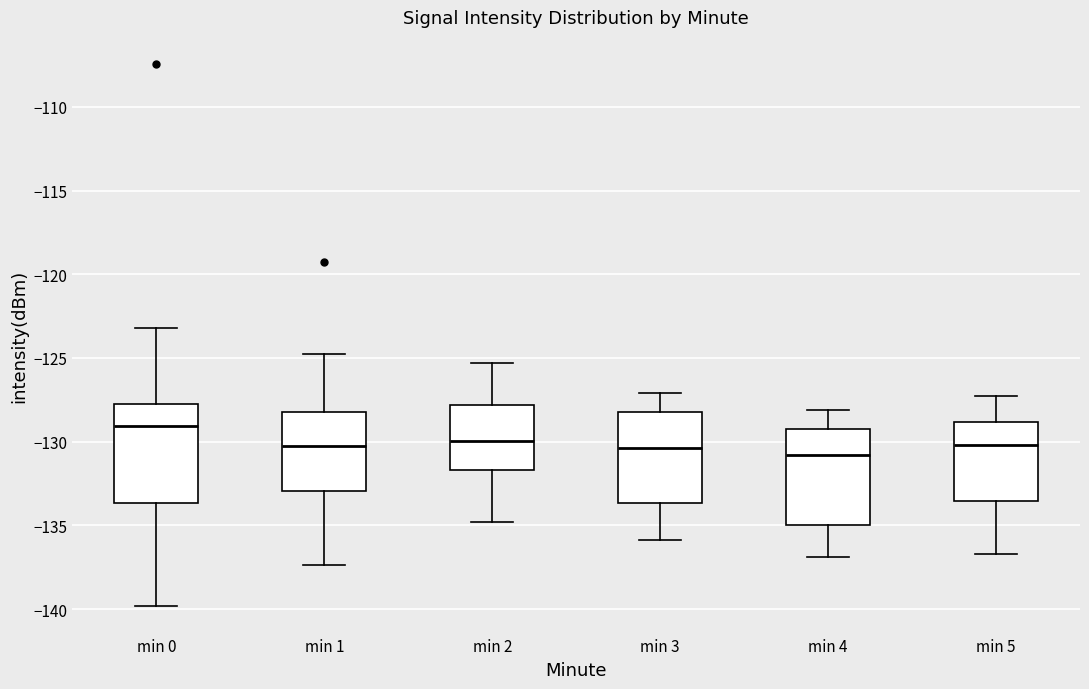

Which box has the highest median line?

min 0